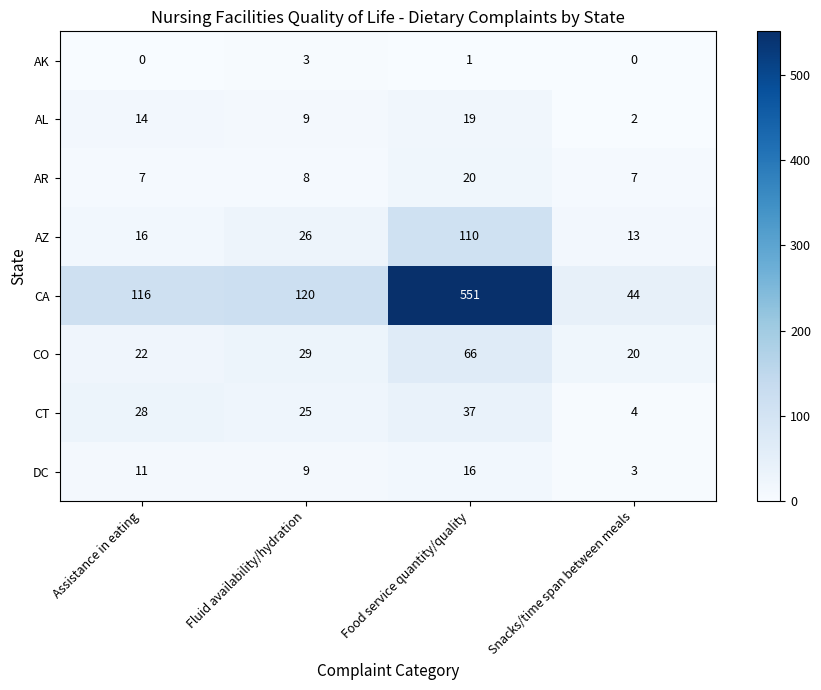

At how many categories does at least one series exceed 21?

4